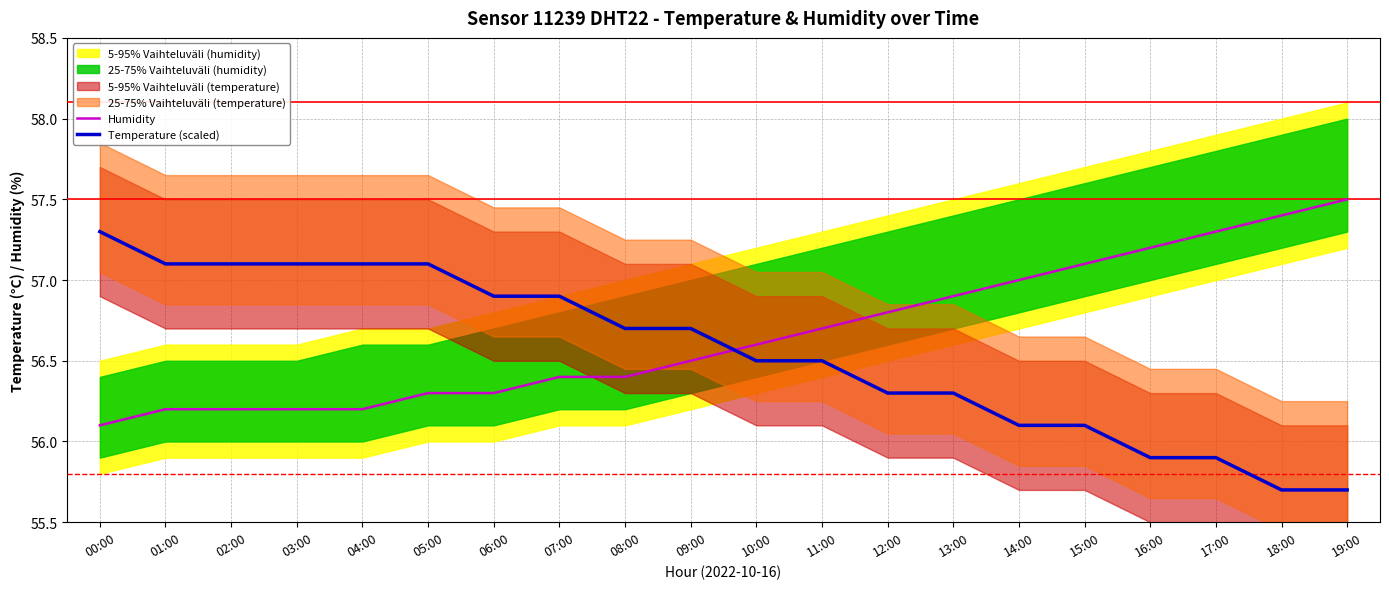

Reading right to left, list all the values displayed in this chart.

Humidity: 19:00=57.5	18:00=57.4	17:00=57.3	16:00=57.2	15:00=57.1	14:00=57.0	13:00=56.9	12:00=56.8	11:00=56.7	10:00=56.6	09:00=56.5	08:00=56.4	07:00=56.4	06:00=56.3	05:00=56.3	04:00=56.2	03:00=56.2	02:00=56.2	01:00=56.2	00:00=56.1
Temperature (scaled): 19:00=55.7	18:00=55.7	17:00=55.9	16:00=55.9	15:00=56.1	14:00=56.1	13:00=56.3	12:00=56.3	11:00=56.5	10:00=56.5	09:00=56.7	08:00=56.7	07:00=56.9	06:00=56.9	05:00=57.1	04:00=57.1	03:00=57.1	02:00=57.1	01:00=57.1	00:00=57.3